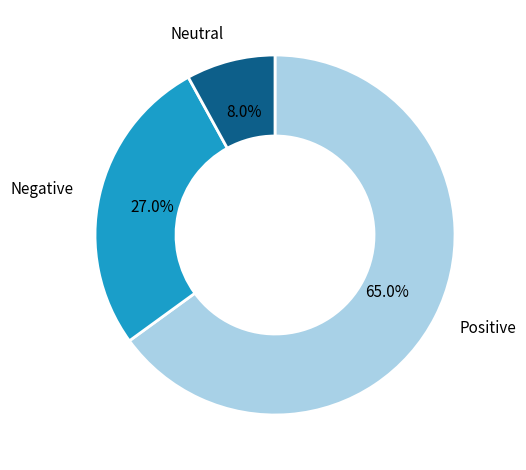

Is there any slice that represents more than half of the pie?

Yes